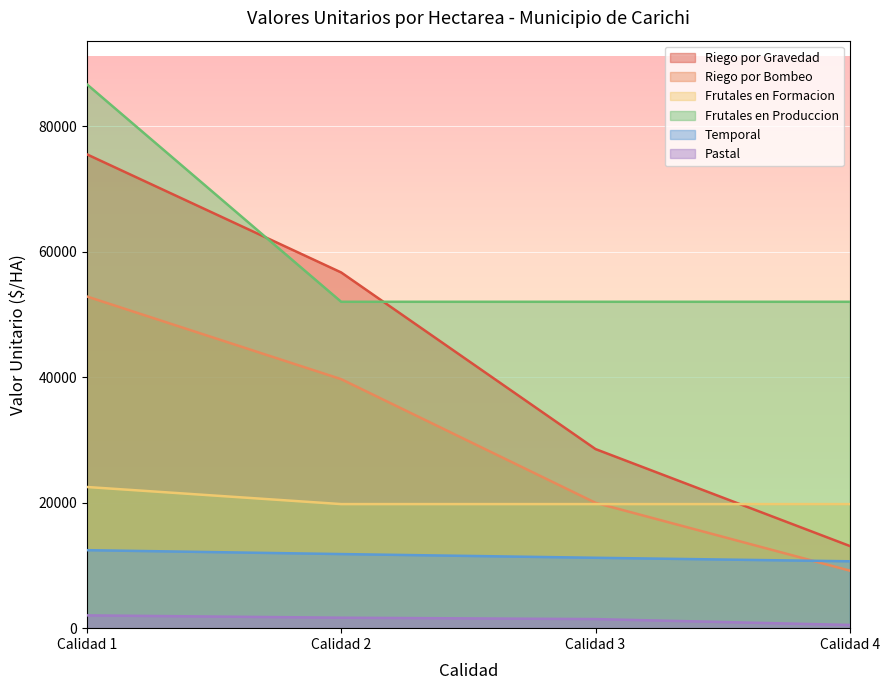

At which label does Temporal reach its peak?

Calidad 1